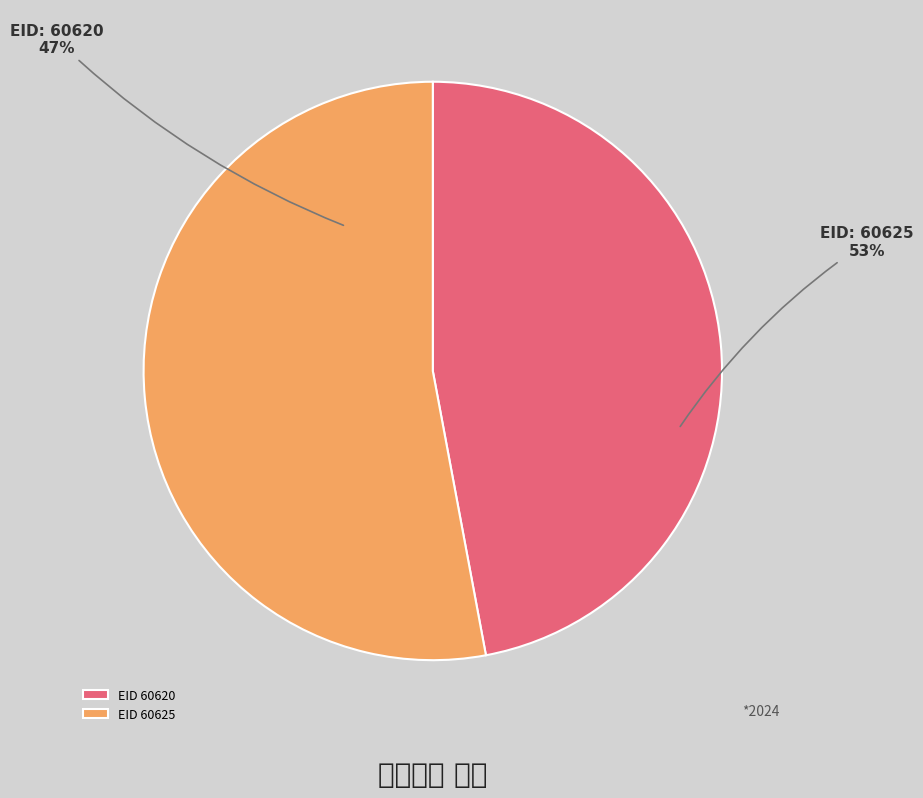

Which slice is the smallest?

60620